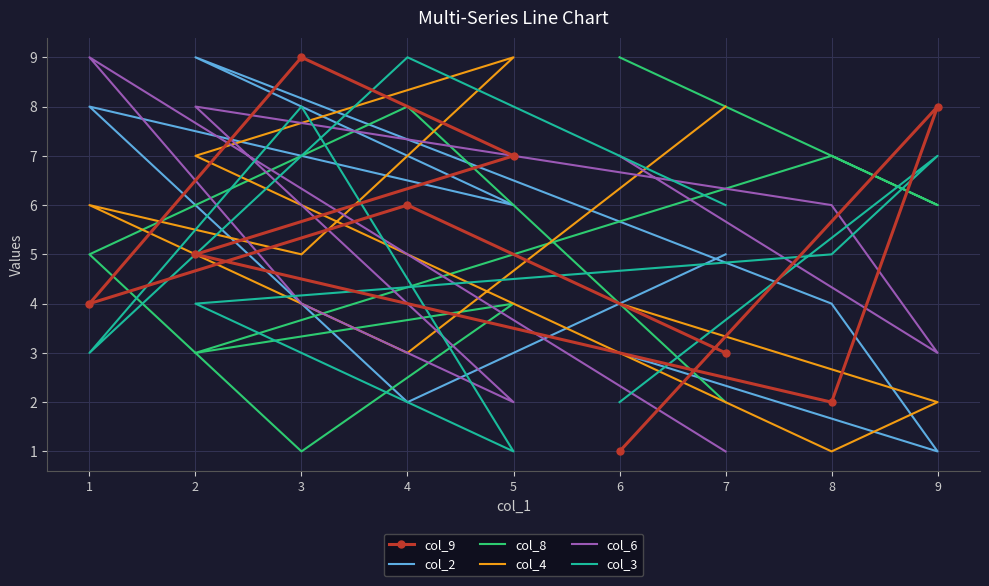

What is the minimum value shown in the chart?

1